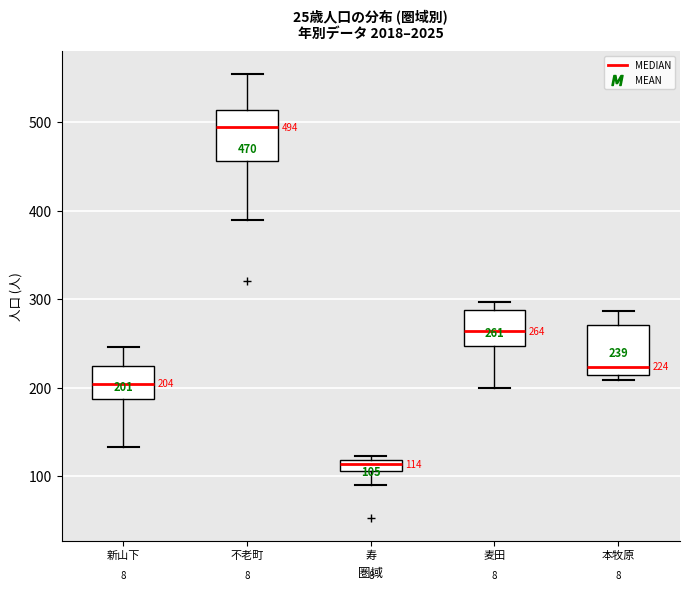

Which box's median line is the lowest?

寿